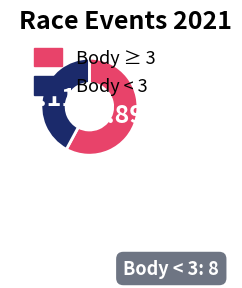

Does any single category account for the majority?

Yes